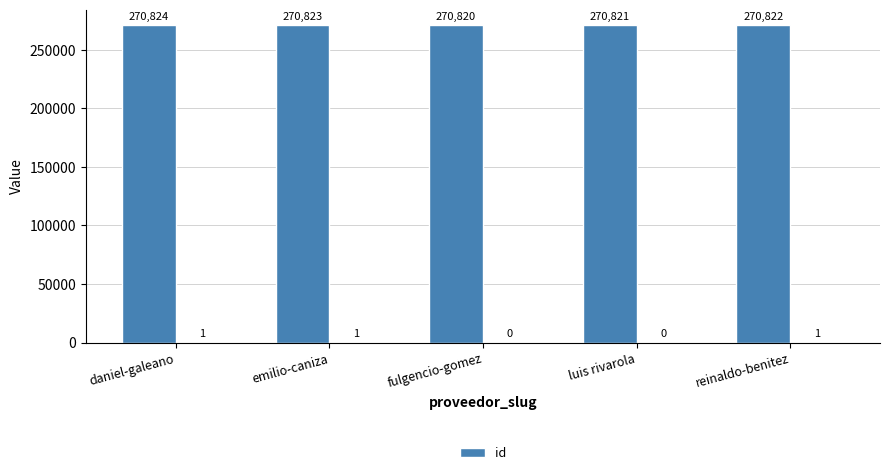

What is the label of the 4th bar from the right?

emilio-caniza